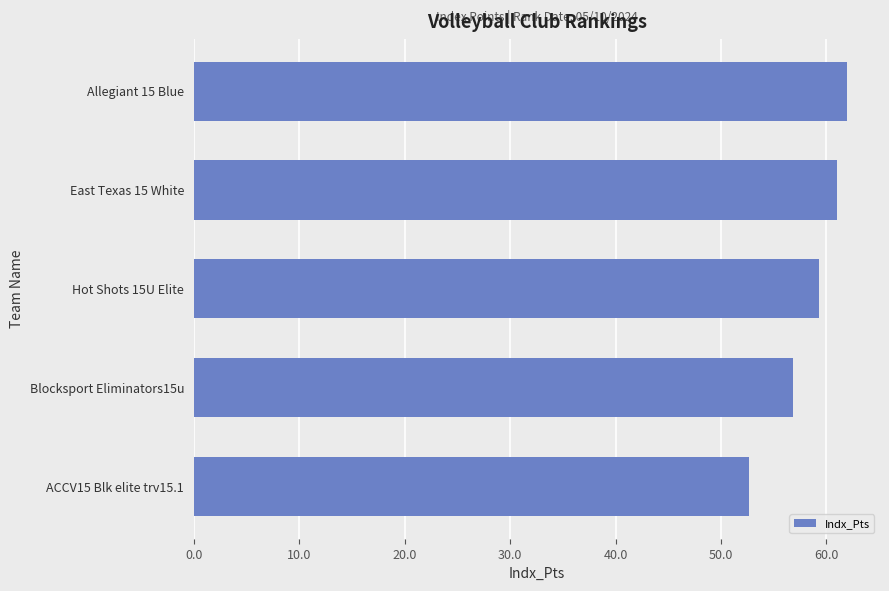

What value does the data have at East Texas 15 White?

61.0